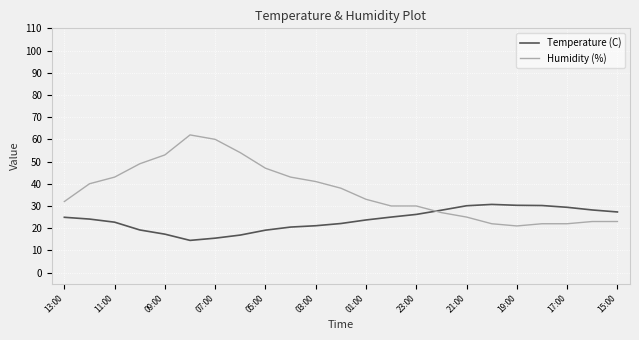

Which series has the largest total across all categories?

Humidity (%)